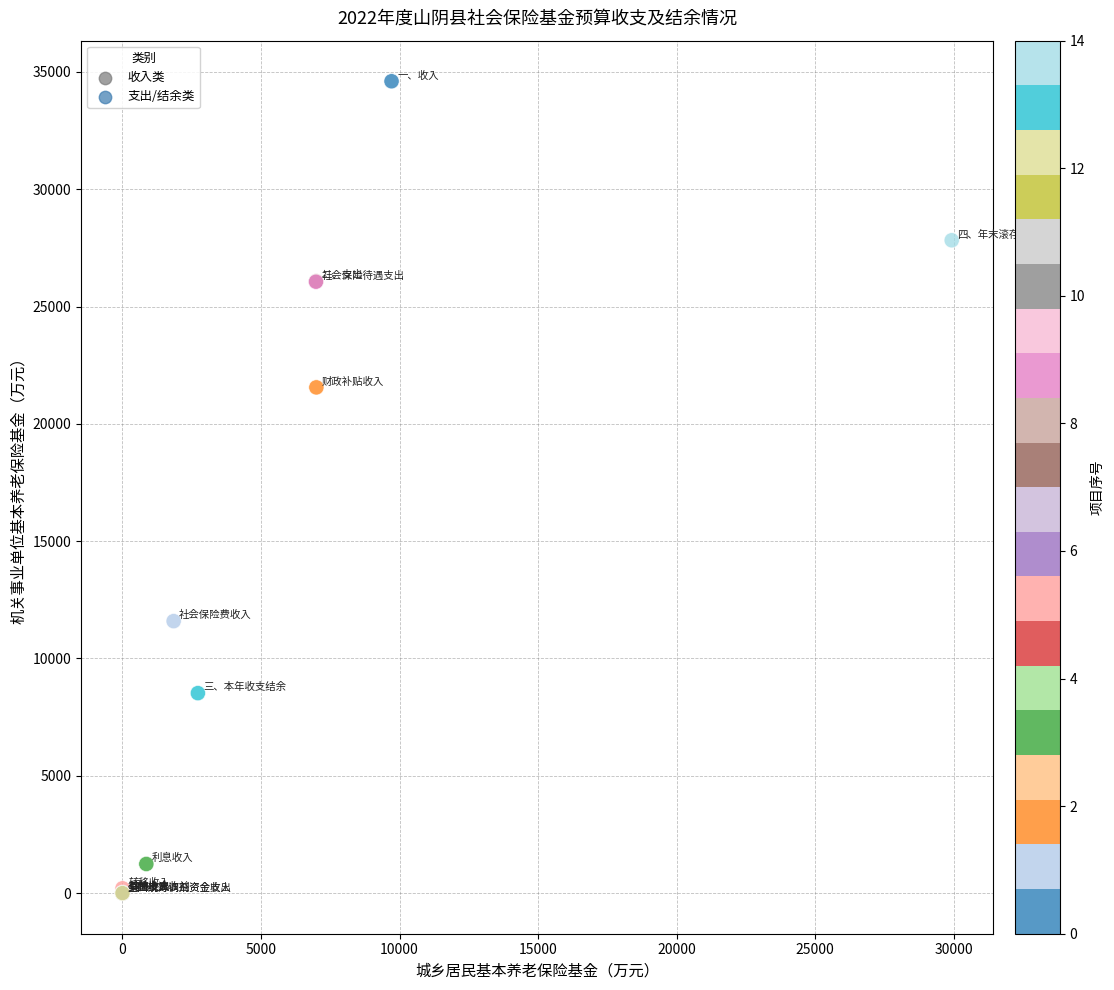

What Y value in the scatter plot is closest to 17299?

21553